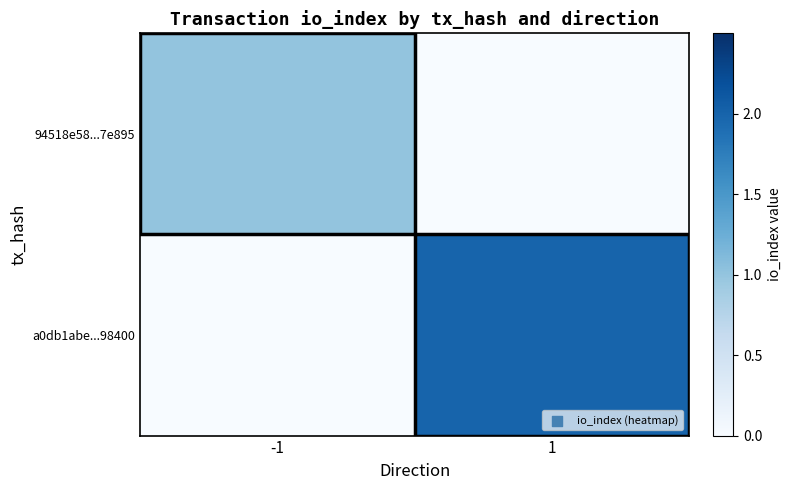

Reading left to right, extract all data points from this chart.

94518e58...7e895: -1=1	1=0
a0db1abe...98400: -1=0	1=2